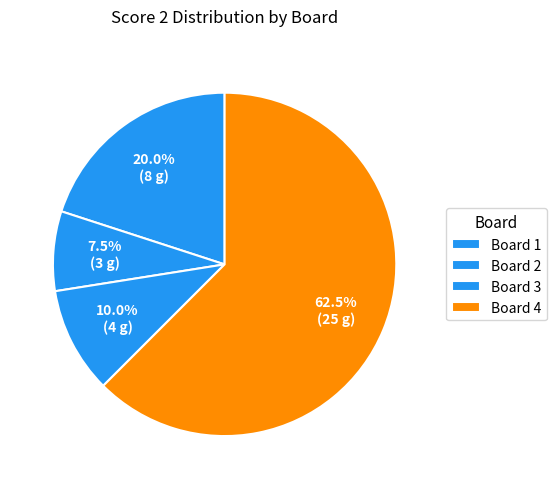

How many slices are in this pie chart?

4